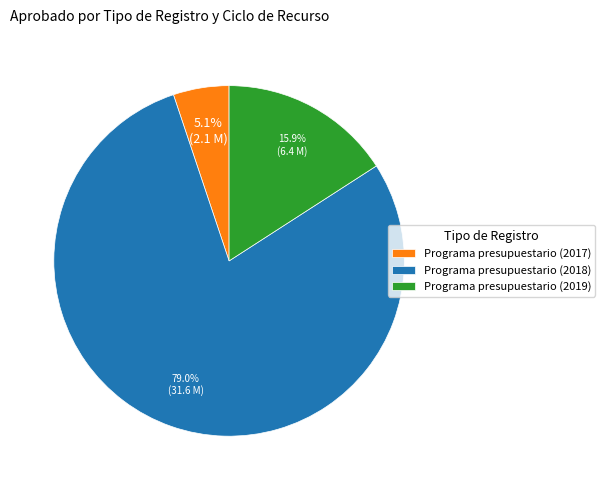

Approximately how many times larger is the value at Programa presupuestario (2019) compared to Programa presupuestario (2018)?

0.2